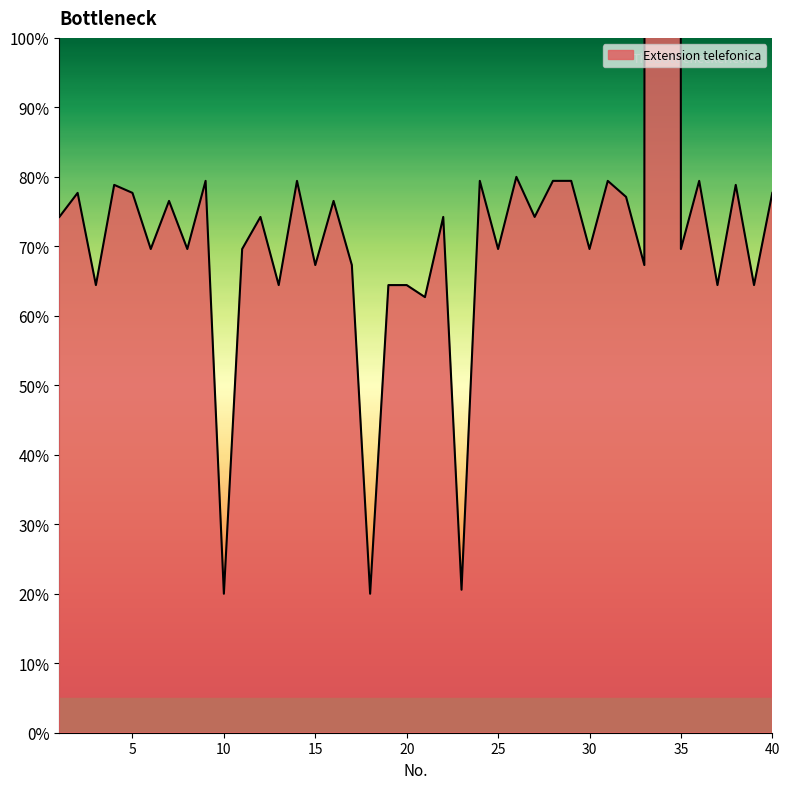

What is the difference between the values at 13 and 24?

15.0